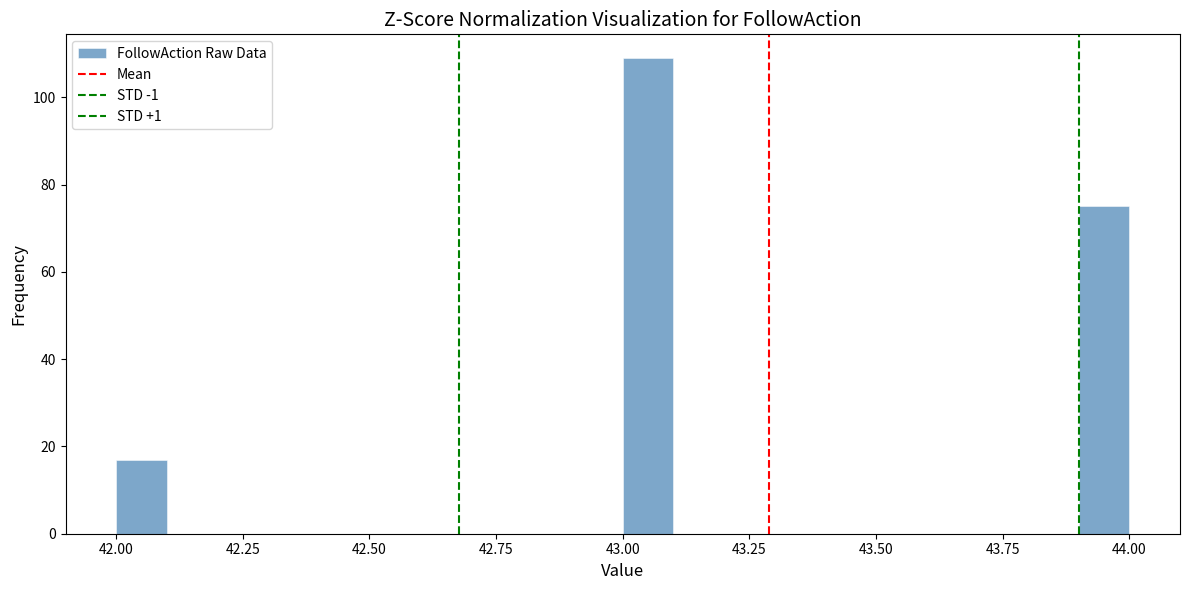

Around what value on the x-axis is the tallest bar? Give the approximate position of its centre, as read against the axis.

43.05